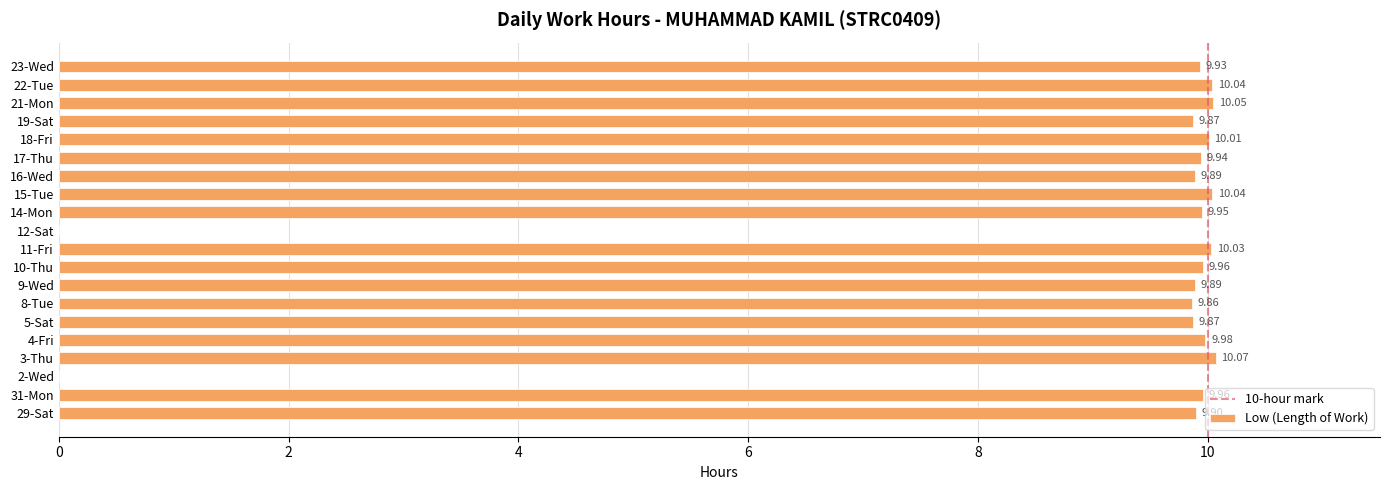

What is the sum of the values at 23-Wed and 2-Wed?

9.9